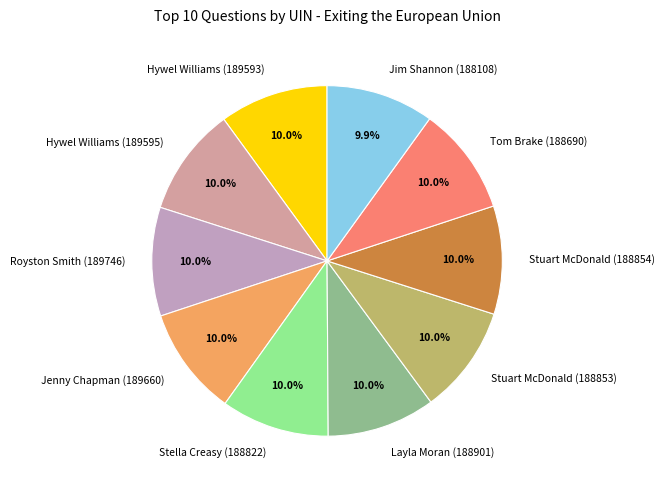

What is the ratio of the value at Tom Brake (188690) to the value at Stuart McDonald (188853)?

1.0